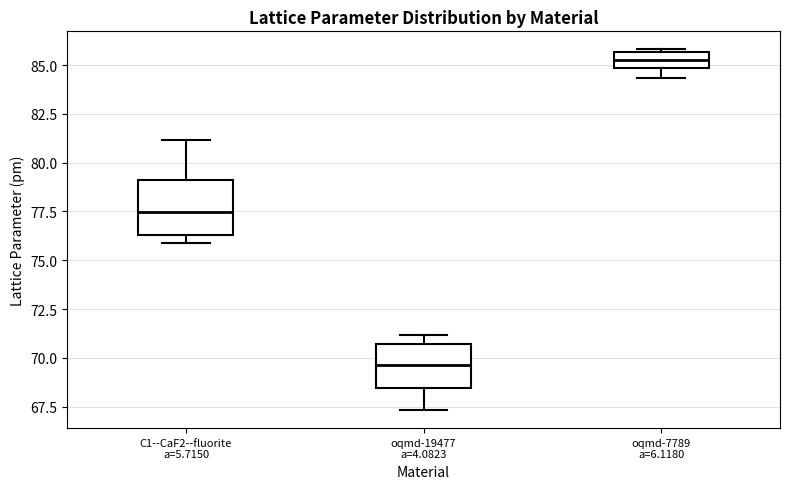

Reading left to right, read every box against the y-axis: the position of its median line, the range the box covers, and the ends of its whiskers. The values are not printed on the chart, so give them approximately, as read against the axis.

C1--CaF2--fluorite a=5.7150: median 77.5, box 76.5 to 79.0, whiskers 76.0 to 81.0
oqmd-19477 a=4.0823: median 69.5, box 68.5 to 70.5, whiskers 67.5 to 71.0
oqmd-7789 a=6.1180: median 85.5 (inside the box), box 85.0 to 85.5, whiskers 84.5 to 86.0